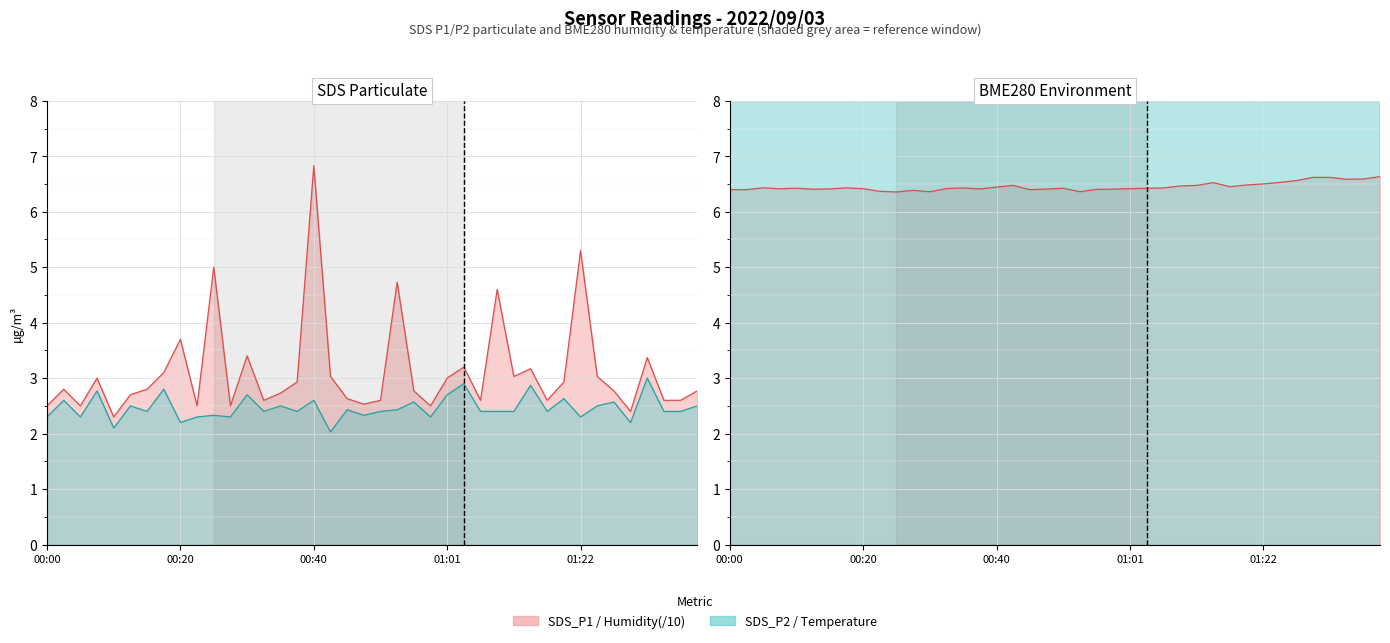

The value of BME280_temperature at 00:10 is 31.0. True or false?

False